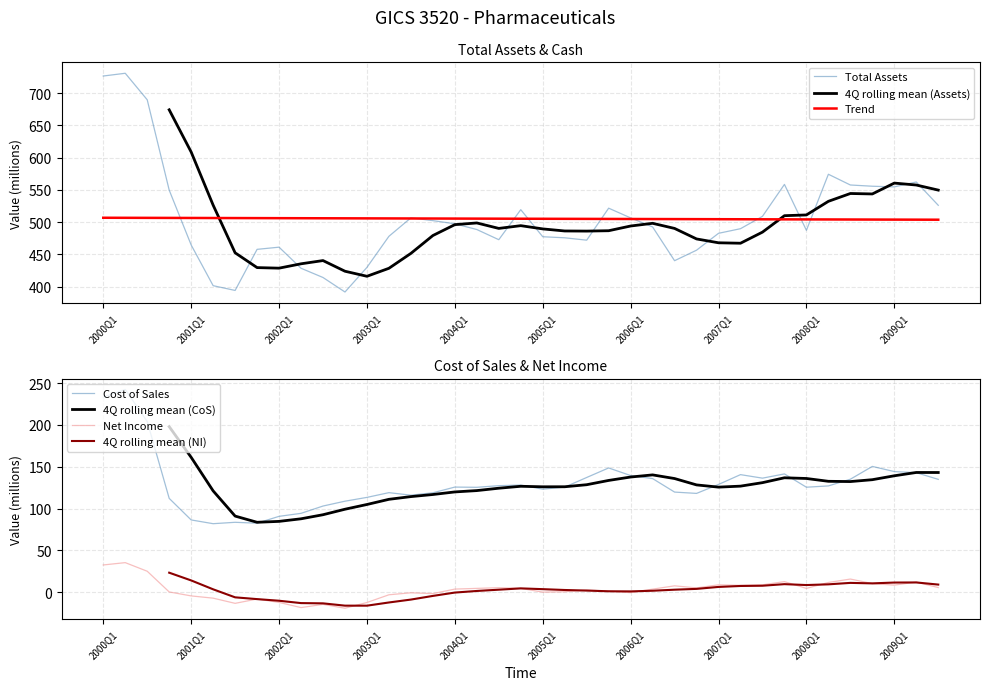

What is the label of the 7th point from the left?

2001Q3